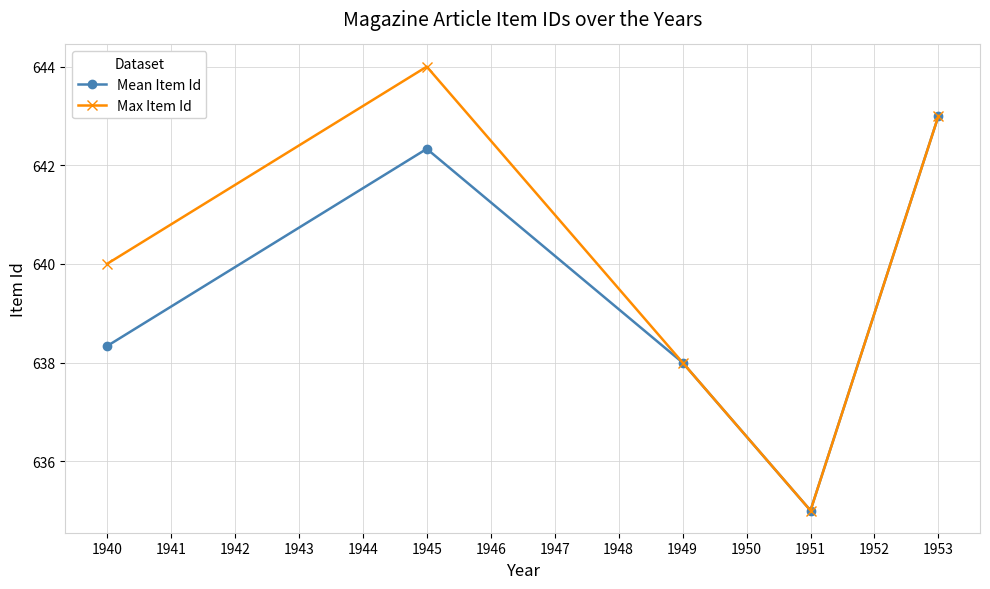

What is the difference between the second highest and minimum values in the Max Item Id series?

8.0